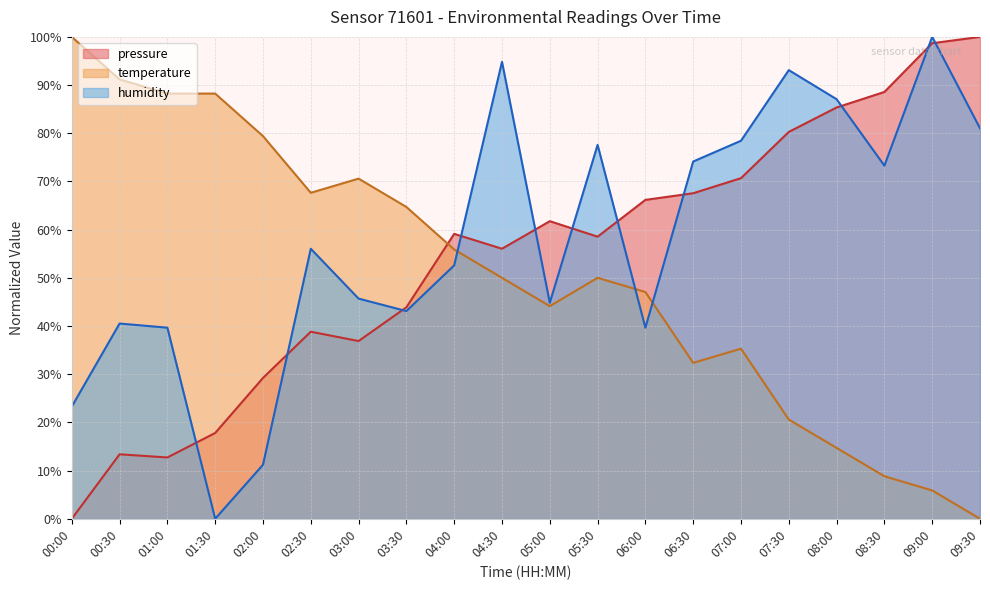

How many values in the humidity series exceed 56?

10